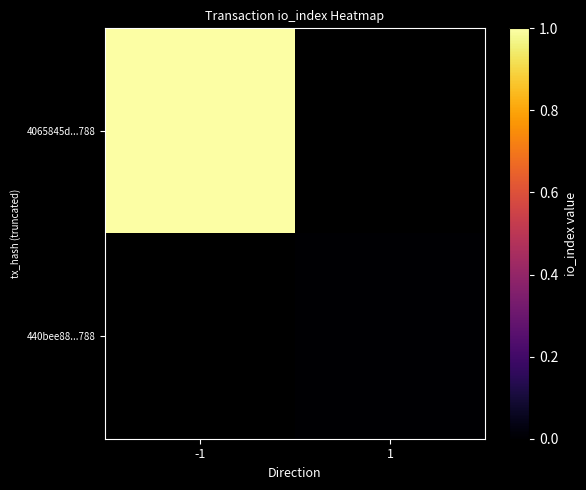

Read the 4065845d...788 value at -1.

1.0